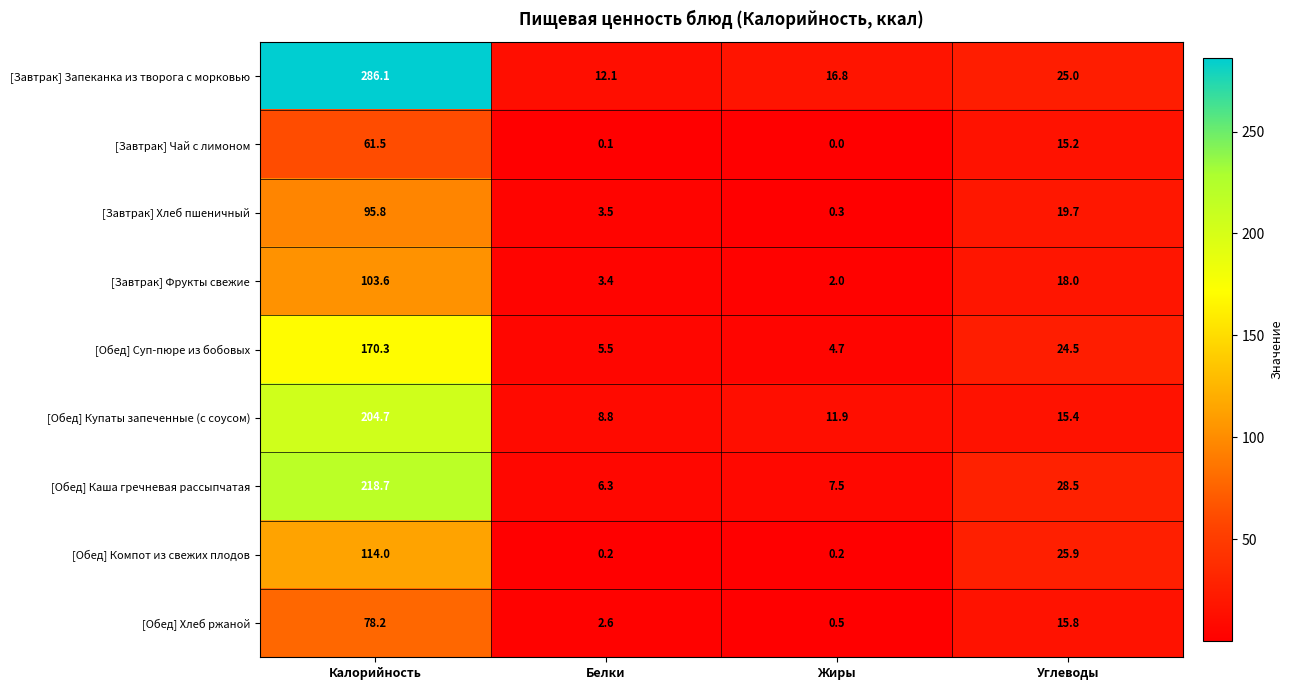

How many data points does each series have?

4